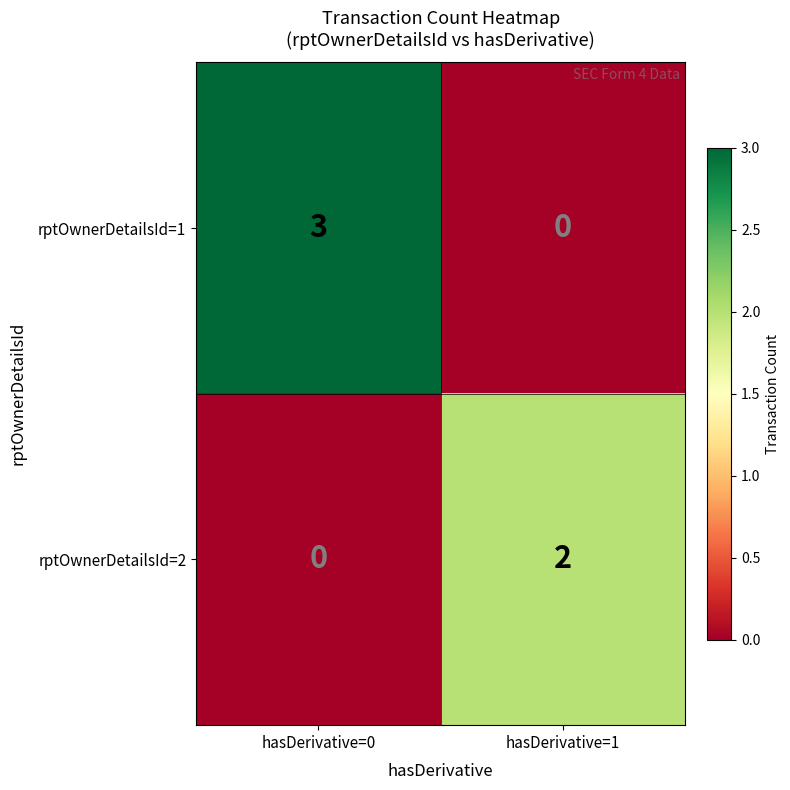

What is the spread (max minus min) of values at hasDerivative=0?

3